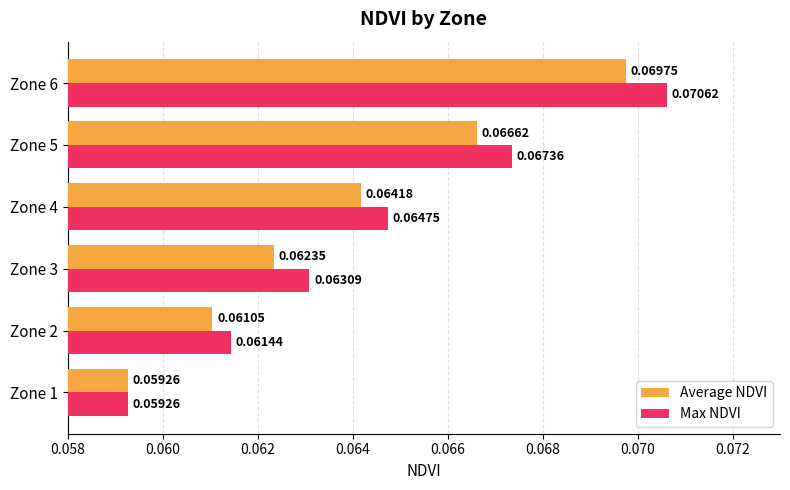

What is the sum of all Max NDVI values?

0.4